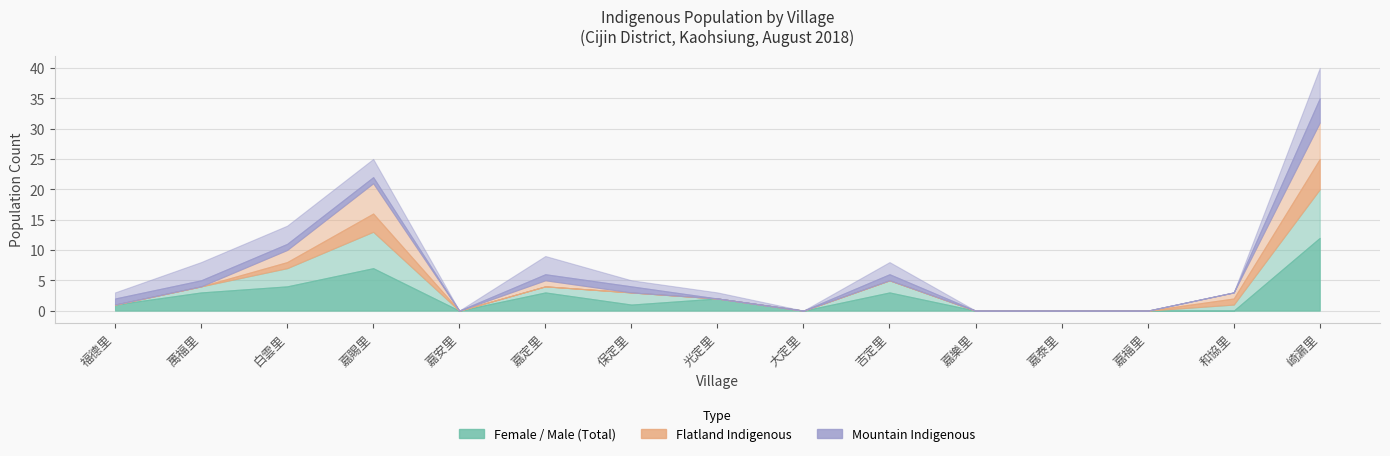

Which category has the lowest value across all series?

嘉安里